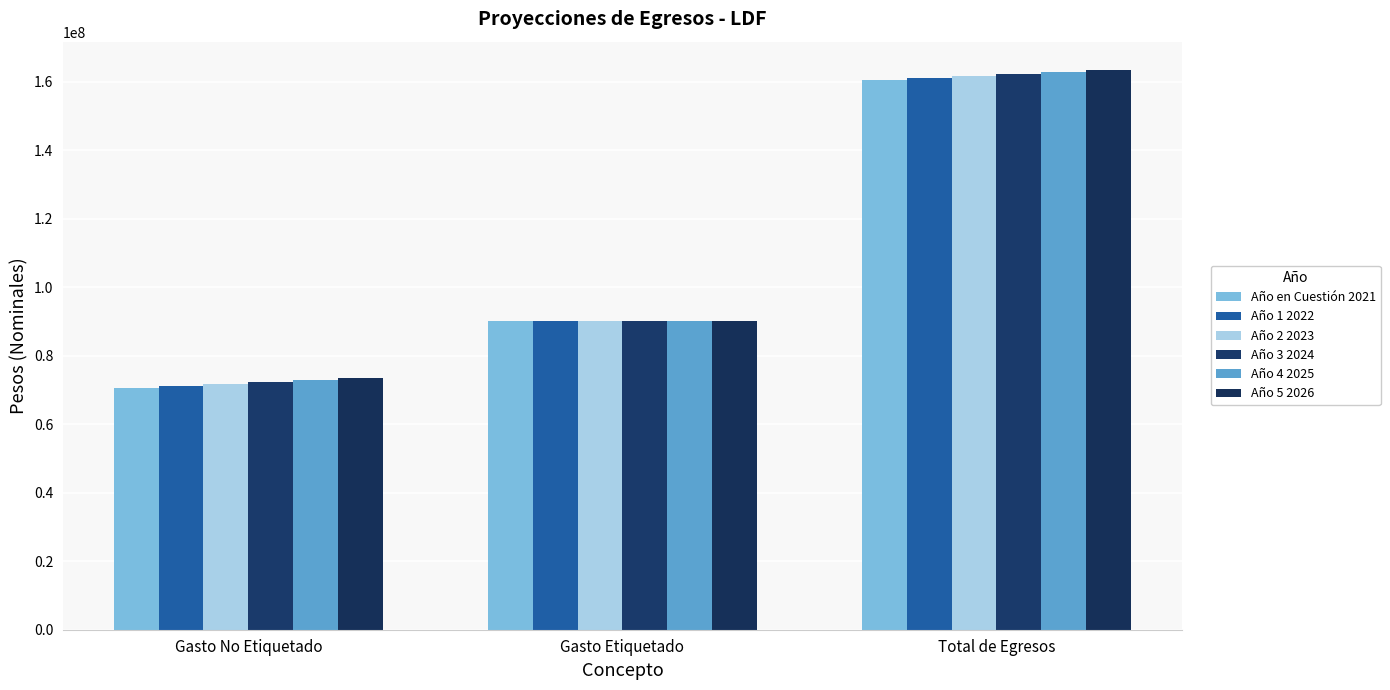

At how many categories does at least one series exceed 130349496?

1